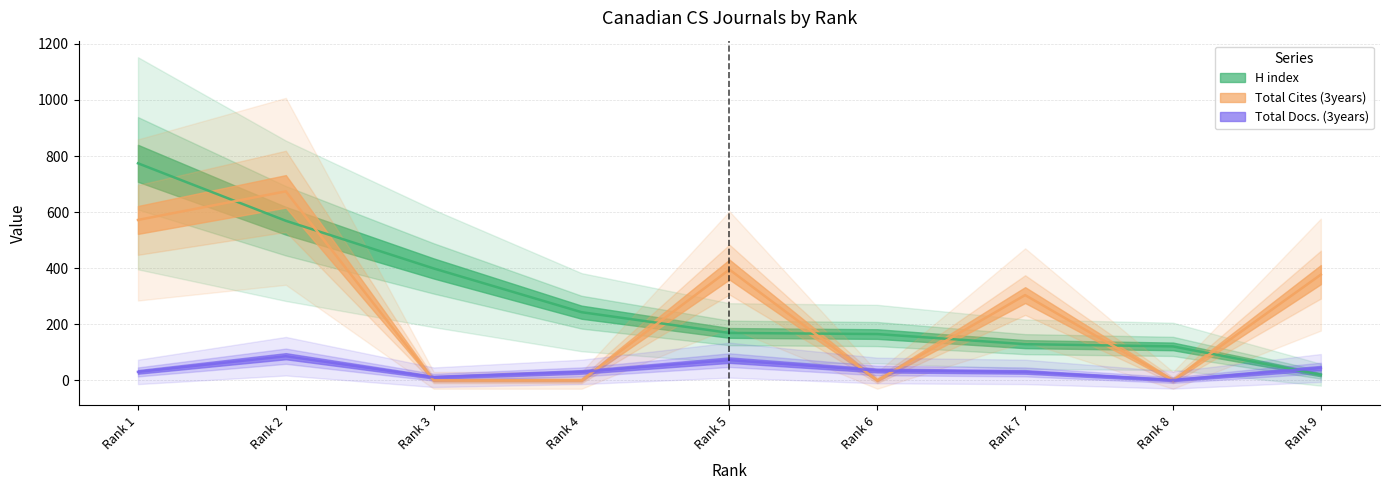

What is the total value across all series at Rank 1?

1376